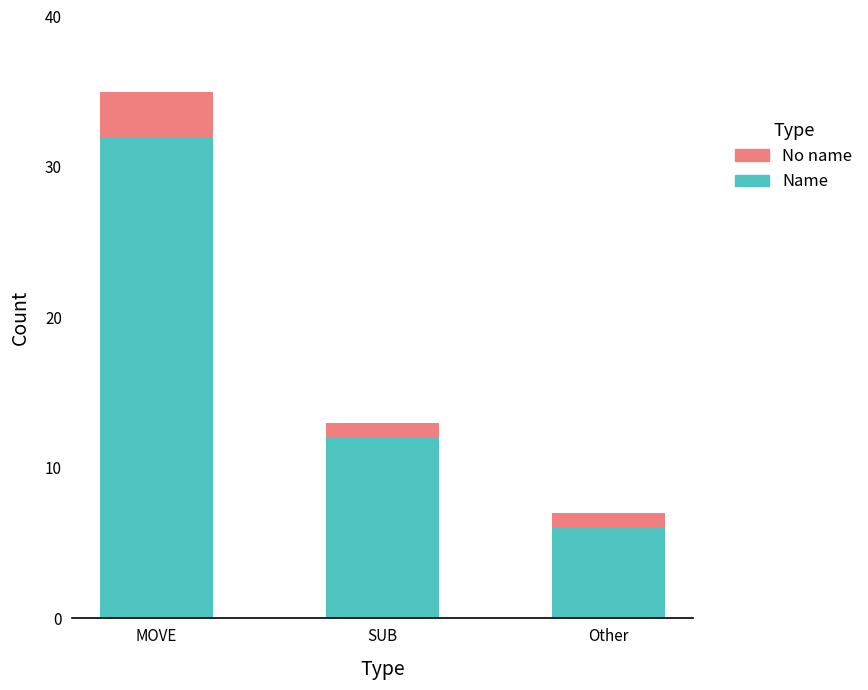

At which label does Name reach its peak?

MOVE